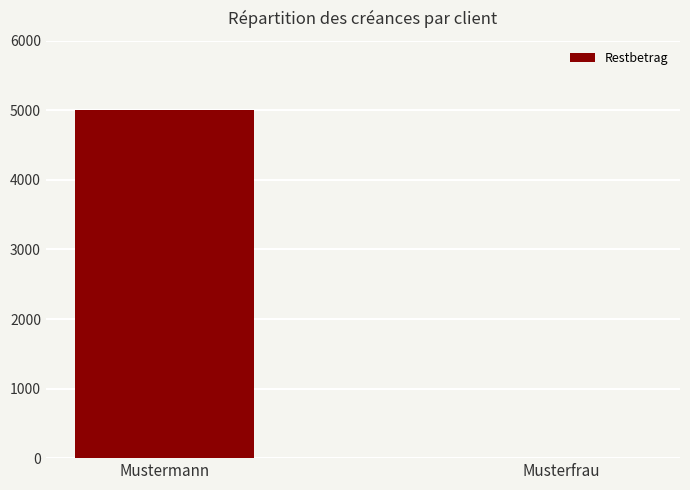

At which category does the chart reach its peak across all series?

Mustermann